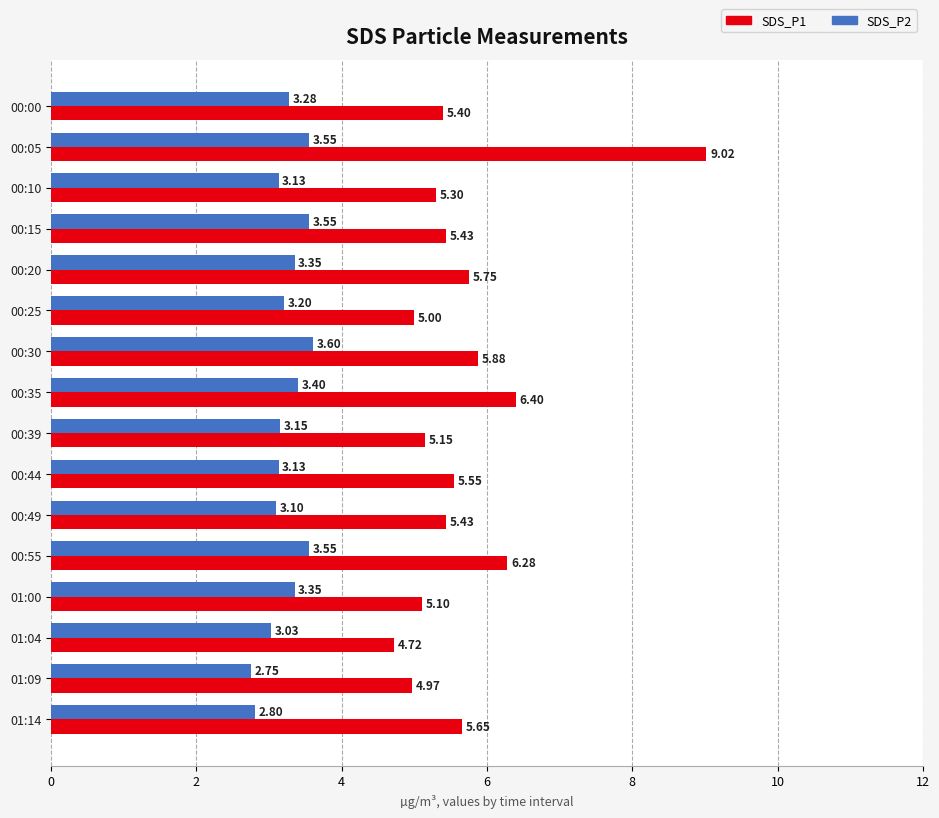

What is the difference between the highest and lowest values at 00:20?

2.4